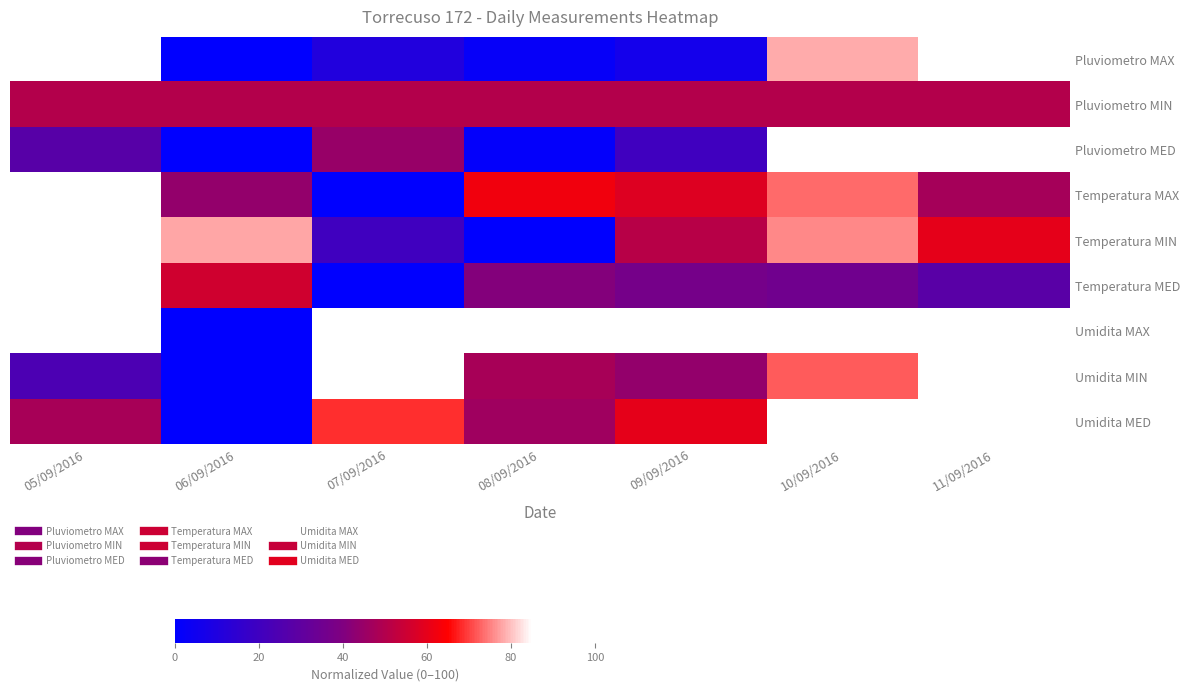

At which category is the sum across all series the highest?

11/09/2016